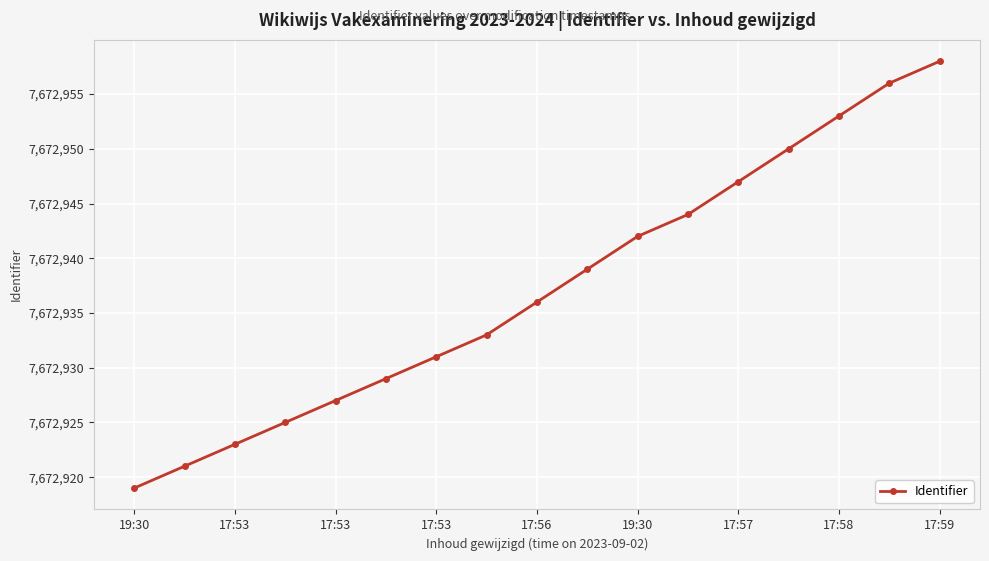

True or false: there are more than 2 points higher than both neighbors.

False